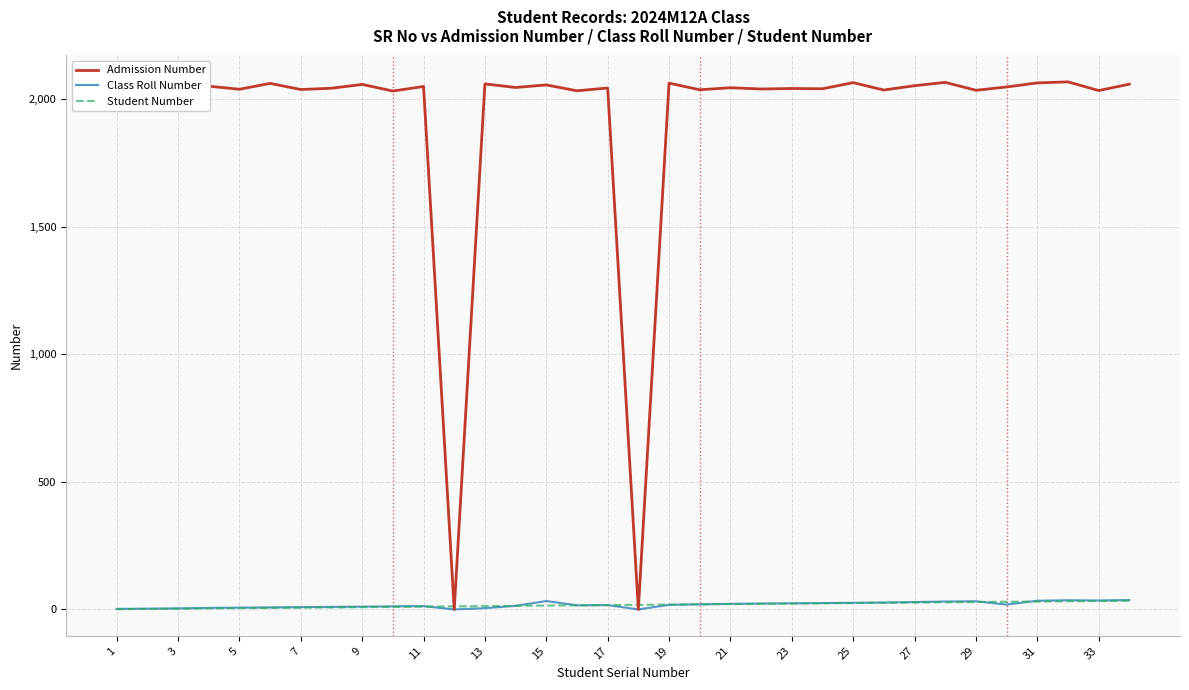

What is the greatest value displayed?

2068